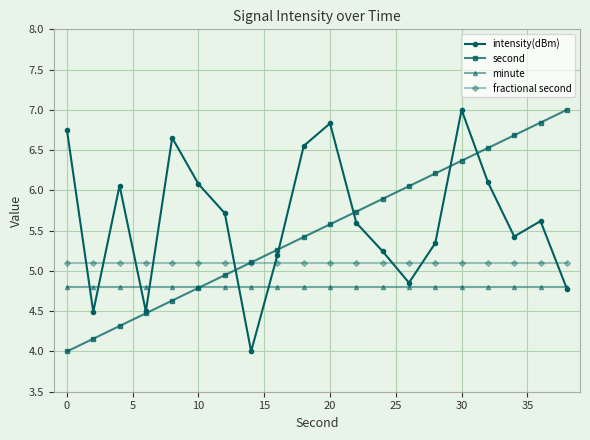

What is the maximum value for minute?

4.8